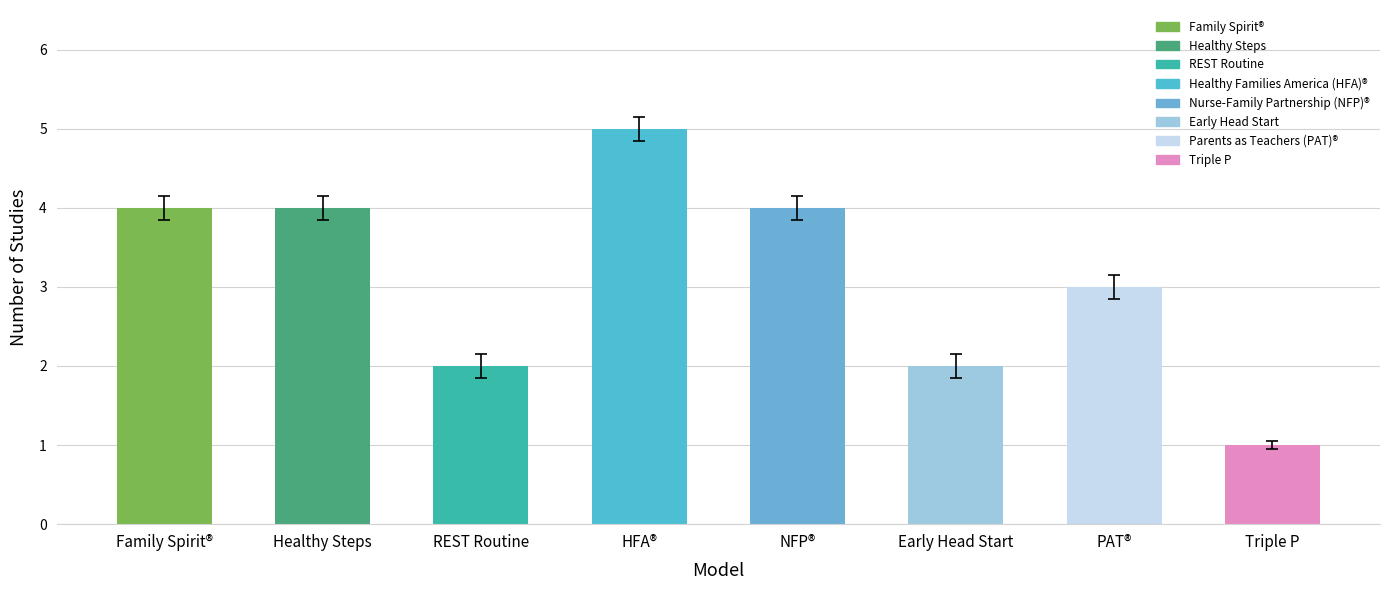

At which category does the chart reach its minimum across all series?

Triple P